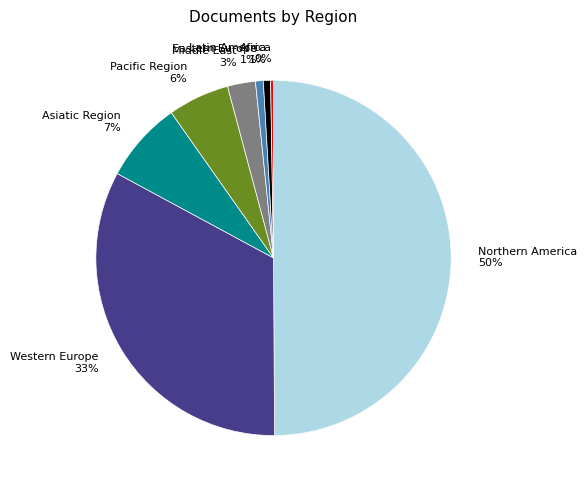

To the nearest percent, what is the combined percentage of Northern America and Pacific Region?

55%